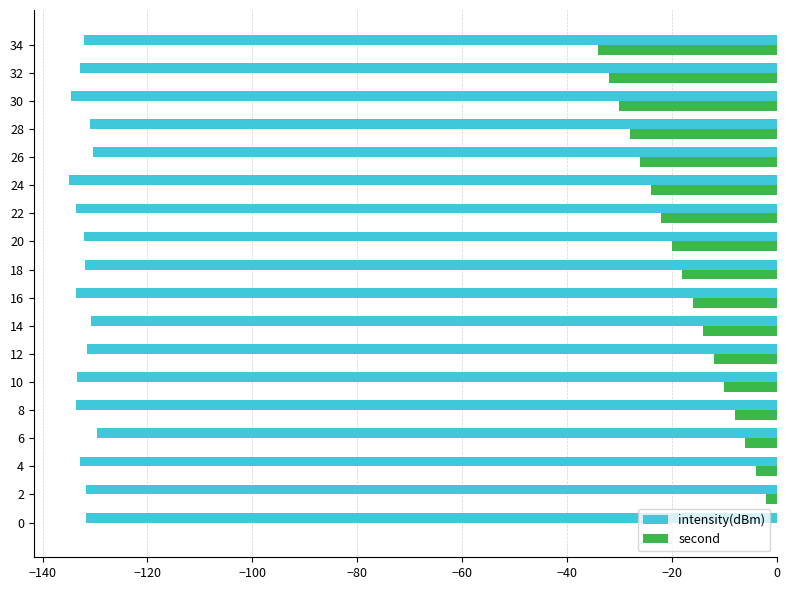

What are all the series names shown in the legend?

intensity(dBm), second